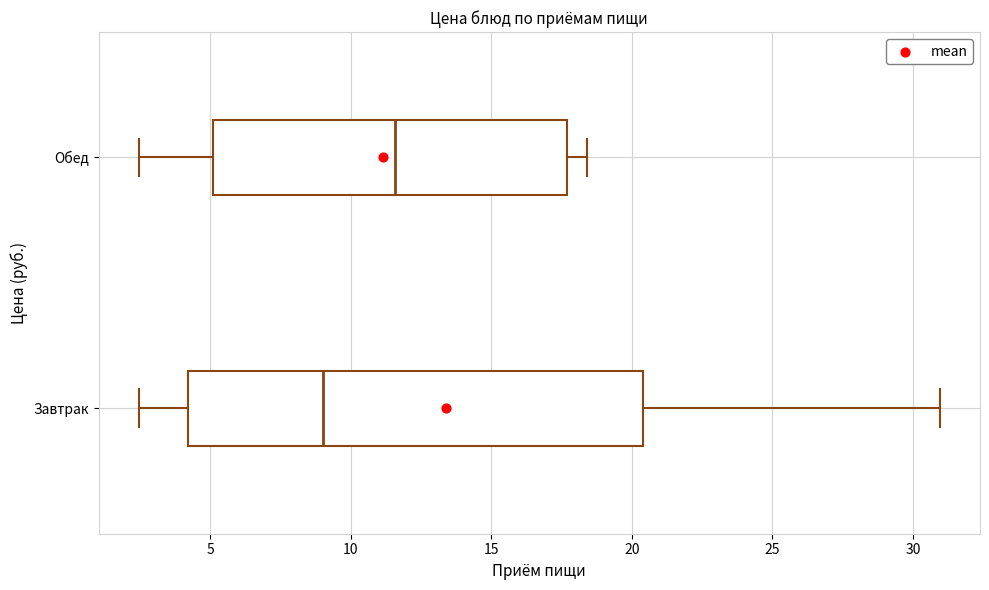

Where is the right edge of the box for Обед on the x-axis? The values are not printed on the chart, so give them approximately, as read against the axis.

17.5